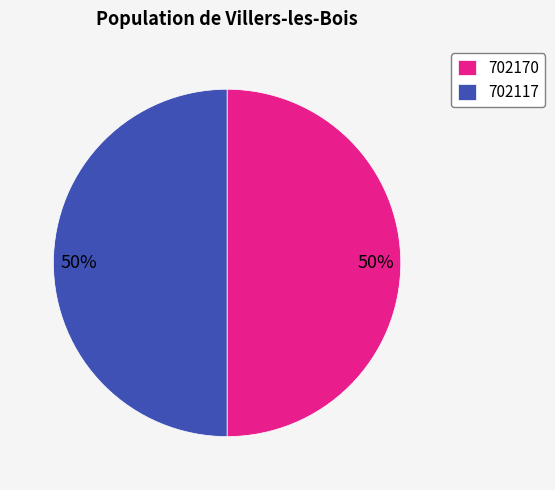

Approximately how many times larger is the value at 702117 compared to 702170?

1.0